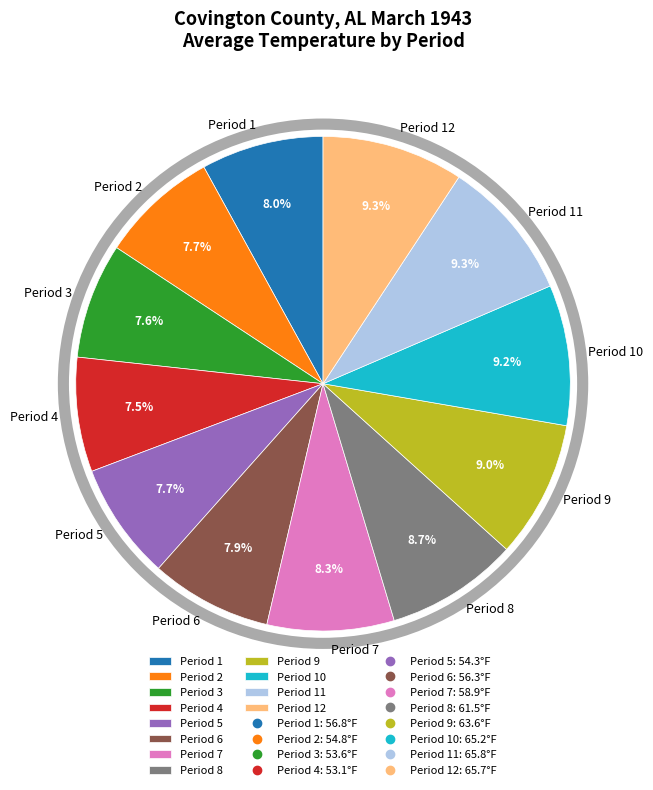

What percentage is the Period 9 slice, to the nearest percent?

9%